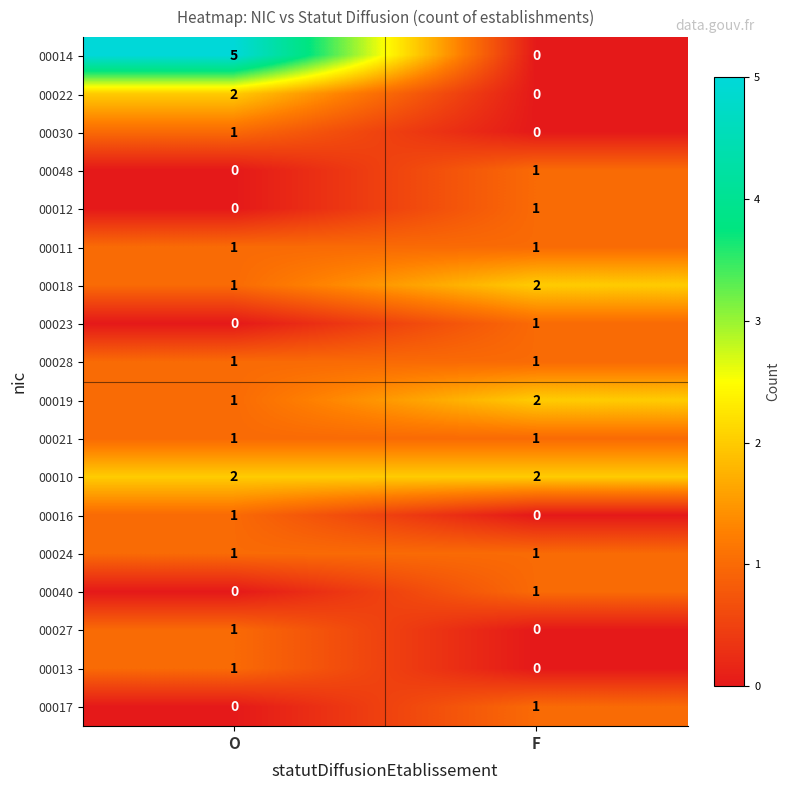

At which label is 00030 closest to 0?

F